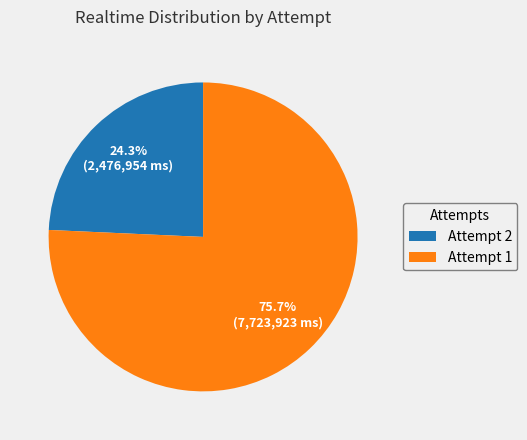

To the nearest percent, what is the average slice percentage?

50%